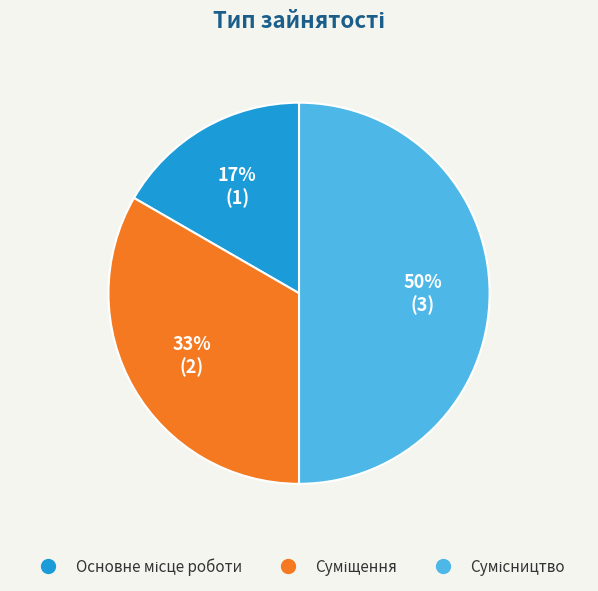

To the nearest percent, what is the difference between the largest and smallest slice percentages?

33%